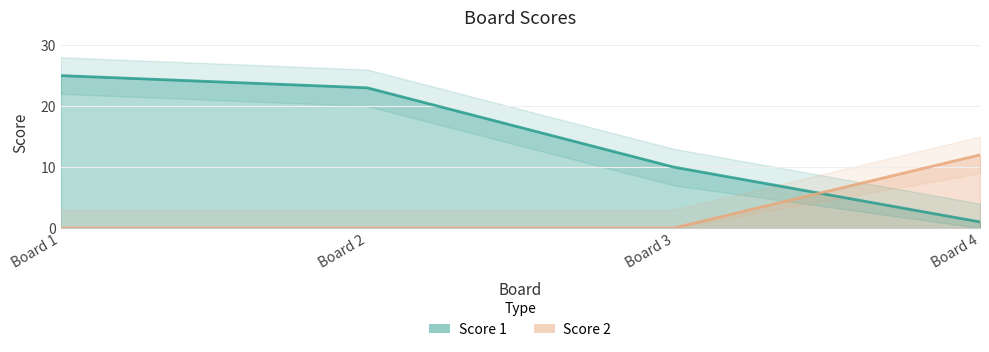

Which series ends up on top after the final intersection of Score 1 and Score 2?

Score 2